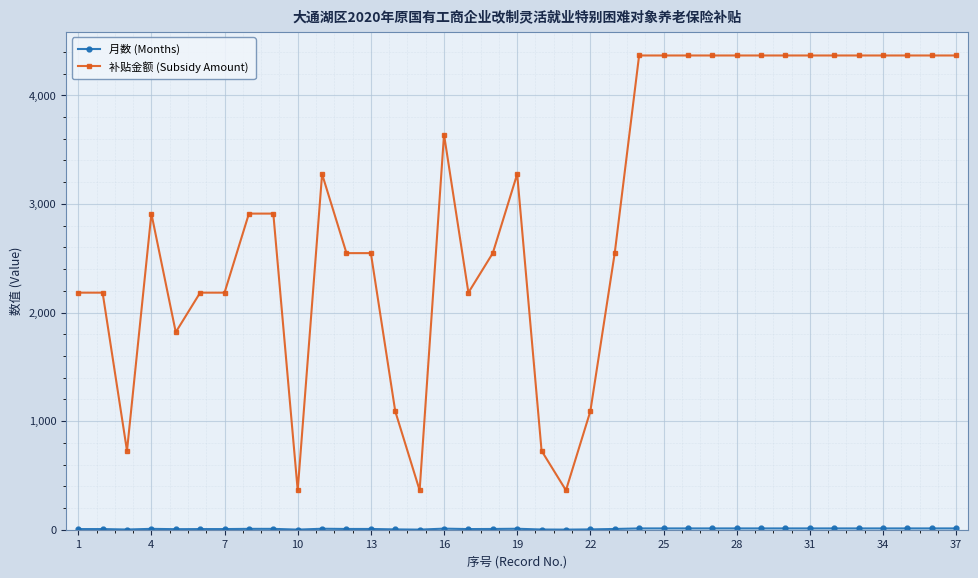

What is the difference between the second highest and second lowest values in the 补贴金额 (Subsidy Amount) series?

4004